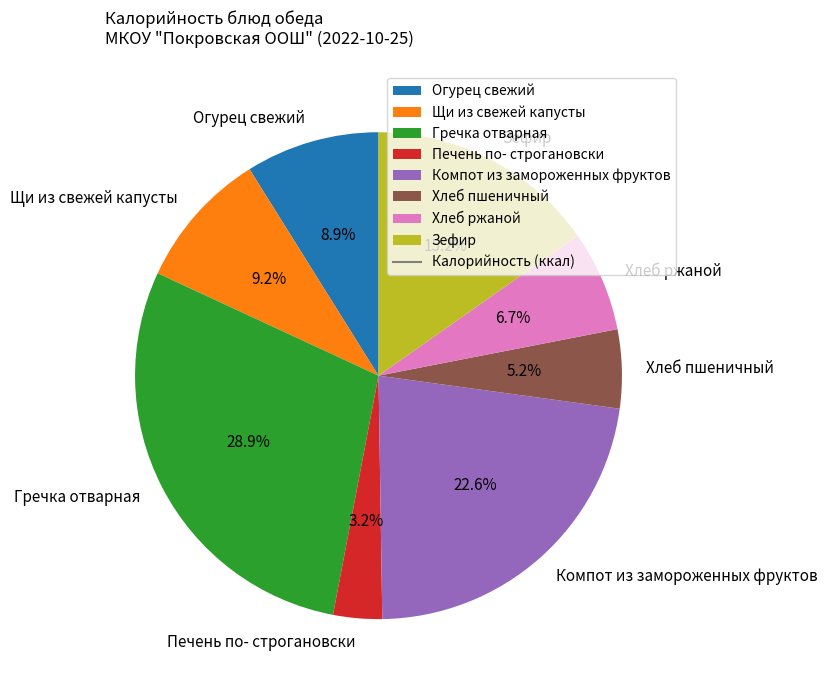

Count the number of slices in the pie.

8